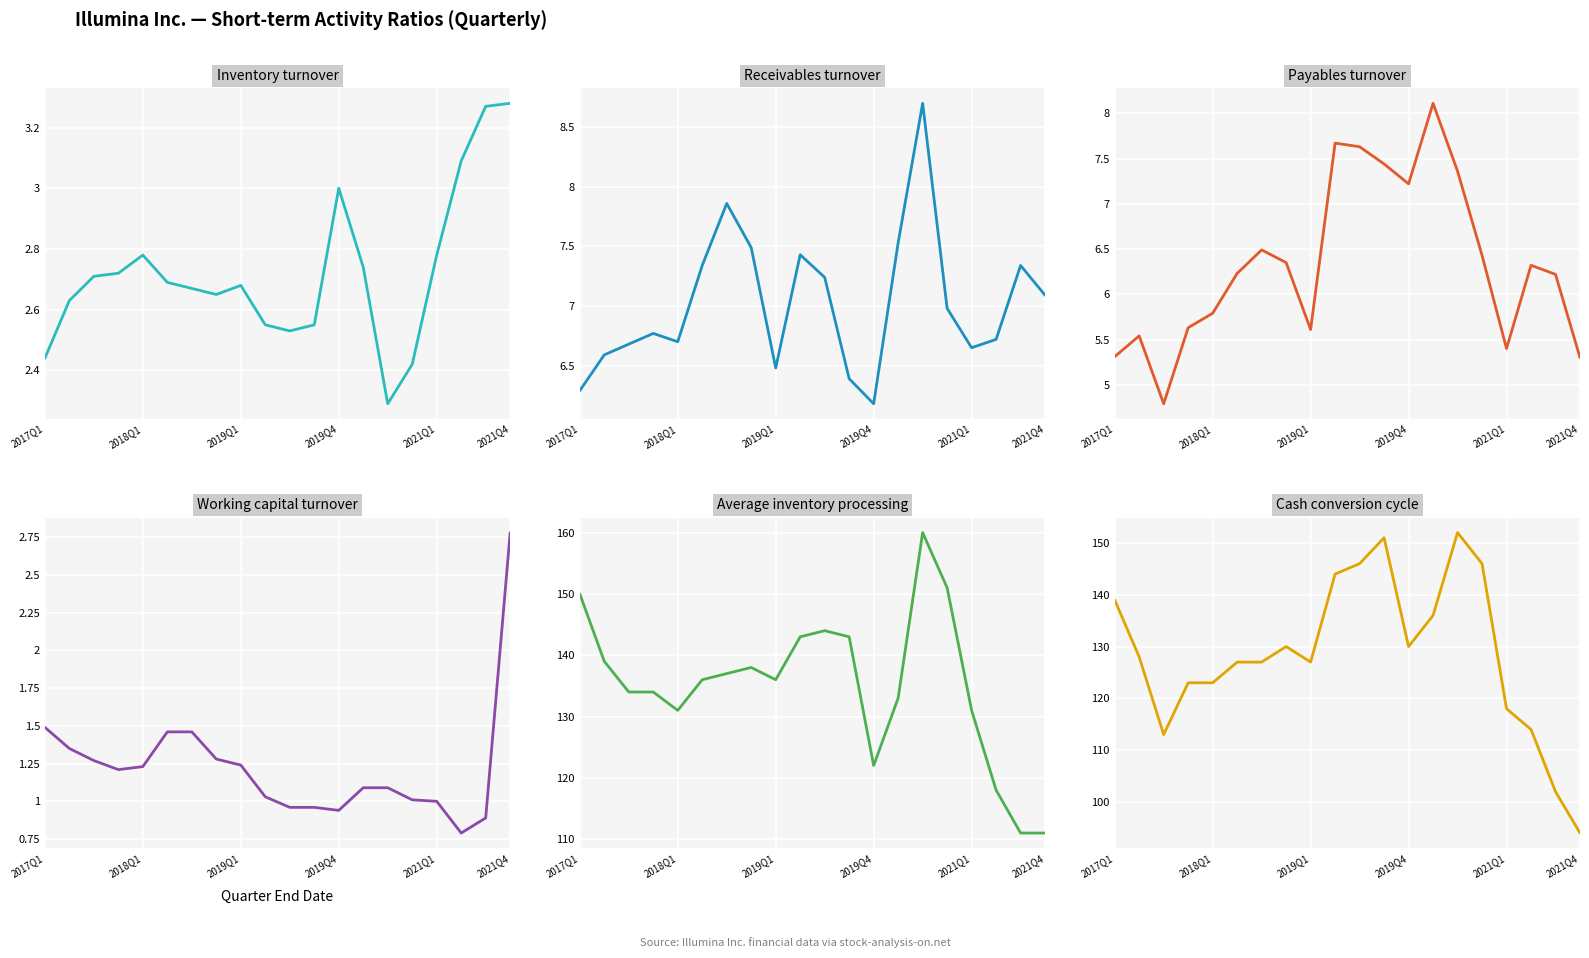

True or false: Inventory turnover and Receivables turnover intersect in this chart.

False